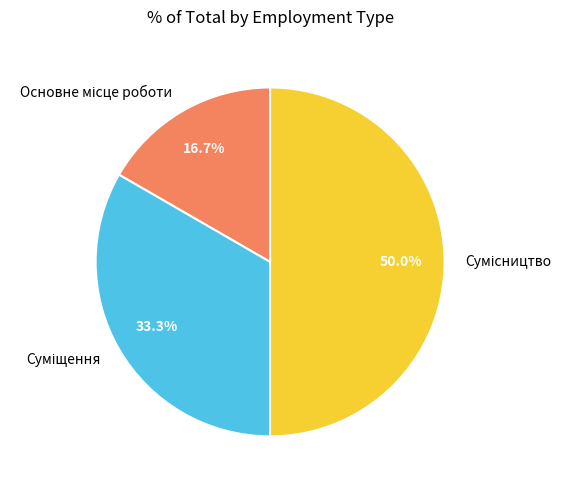

What is the largest slice in the pie chart?

Сумісництво